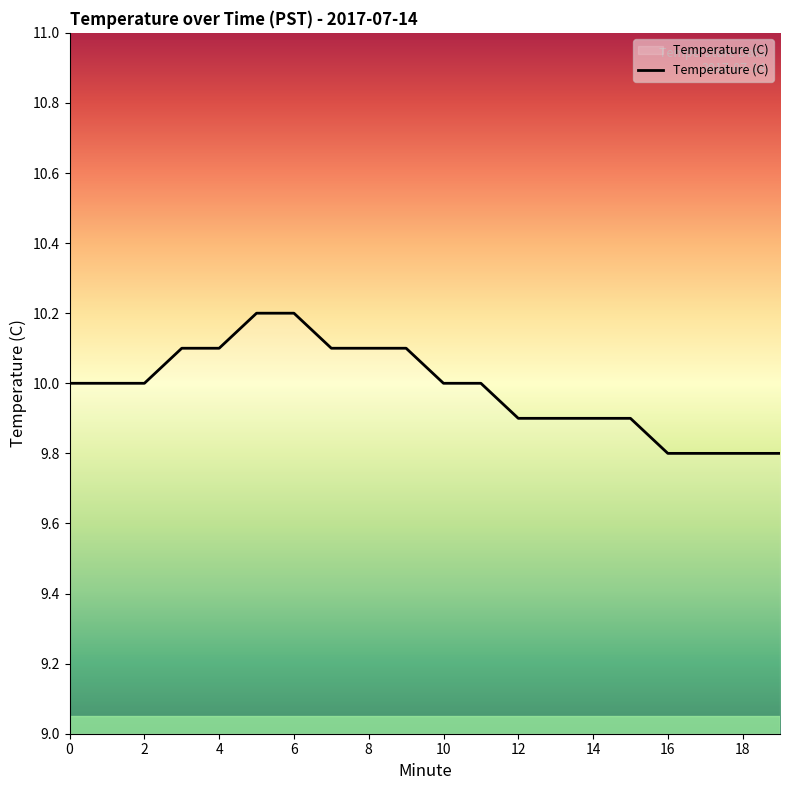

What is the difference between the maximum and minimum values?

0.4